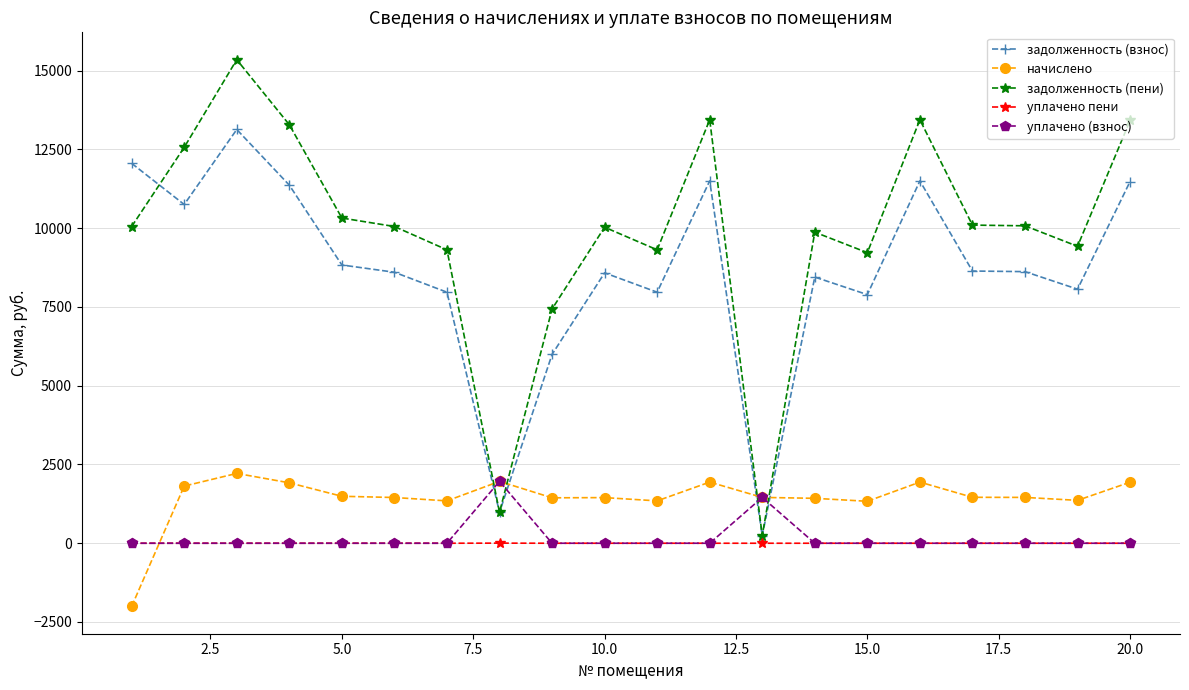

True or false: уплачено (взнос) has more than 1 points higher than both neighbors.

True